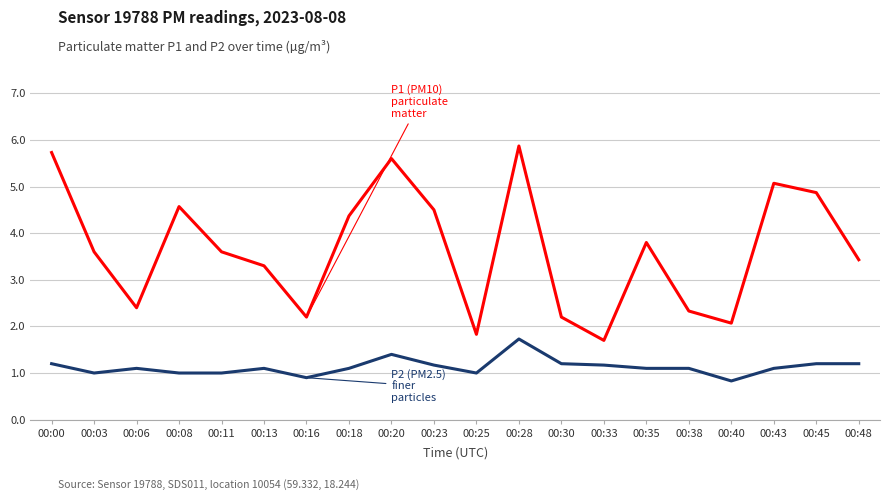

What is the maximum value shown in the chart?

5.9